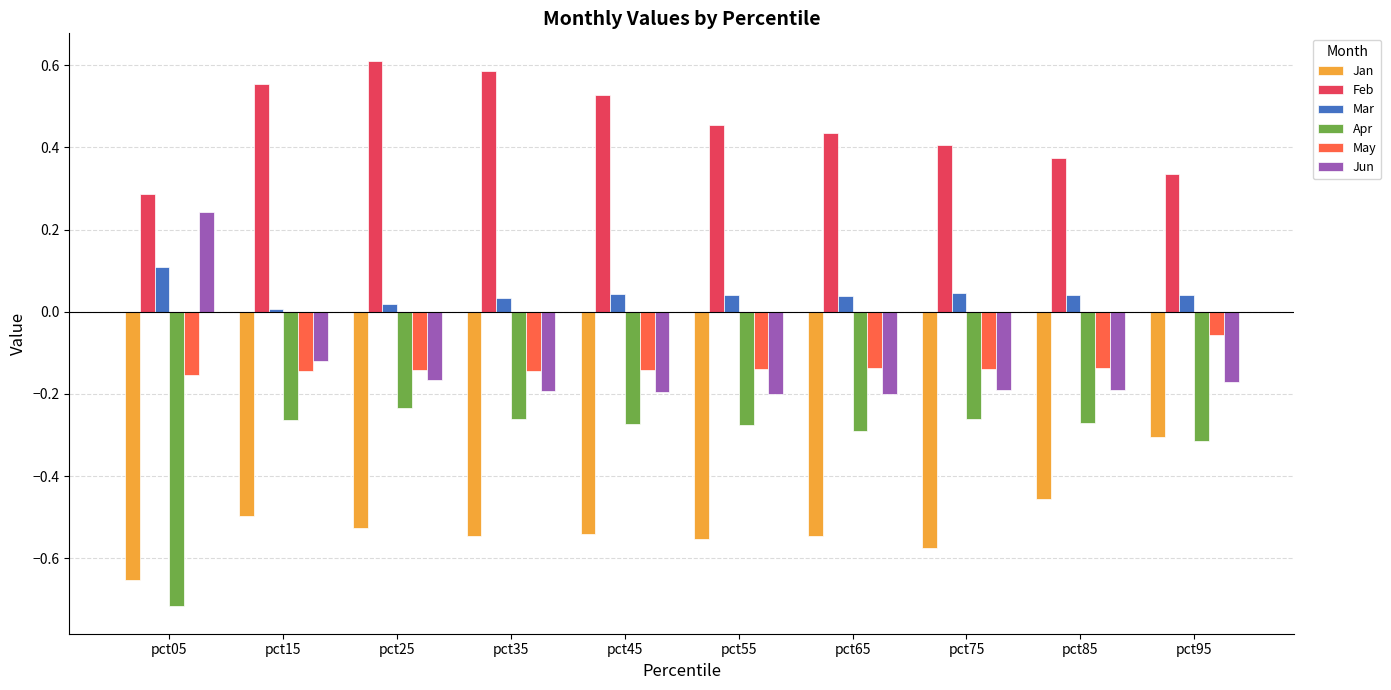

What are all the series names shown in the legend?

Jan, Feb, Mar, Apr, May, Jun